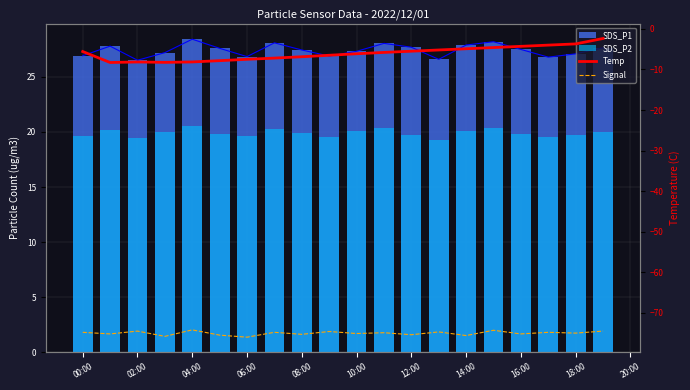

What is the difference between the Temp values at 10:00 and 18:00?

1.3